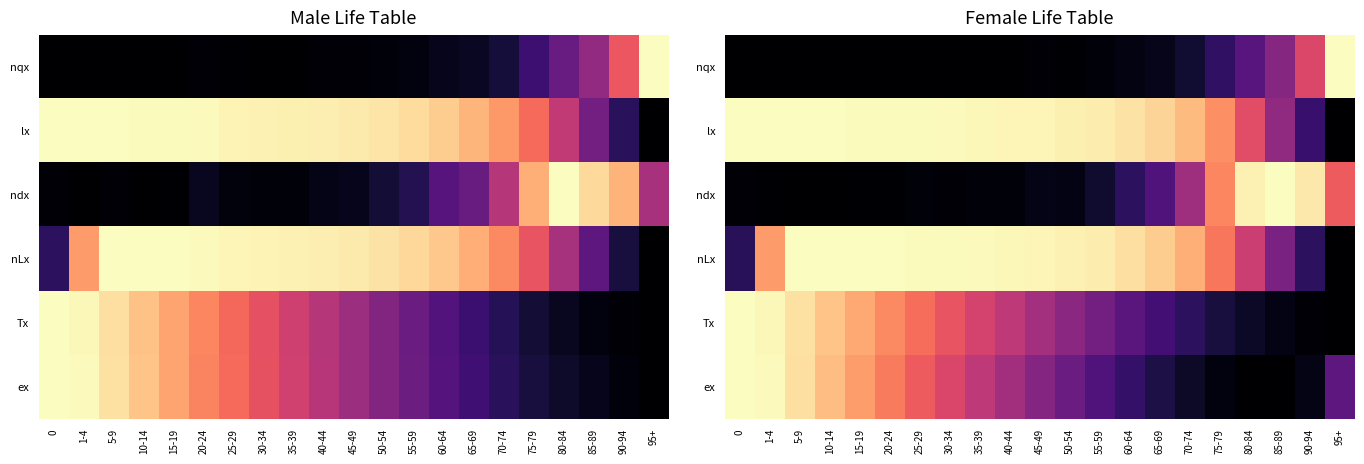

At which category does the chart reach its minimum across all series?

10-14